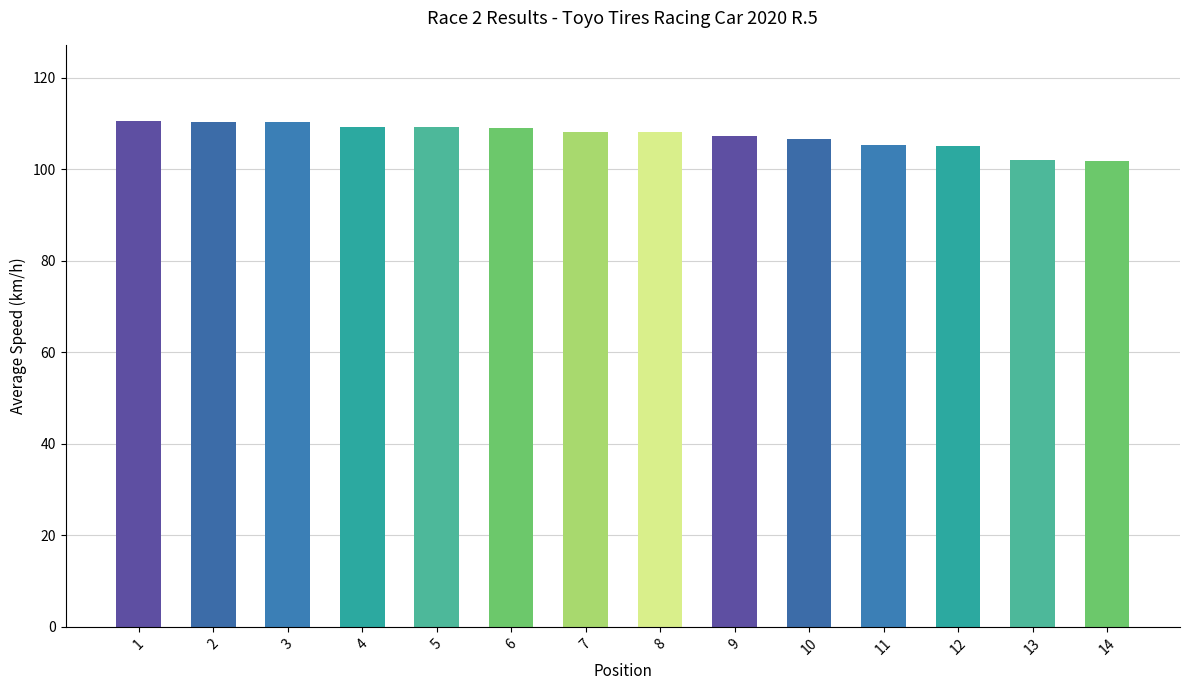

What is the change in value from 10 to 11?

-1.5